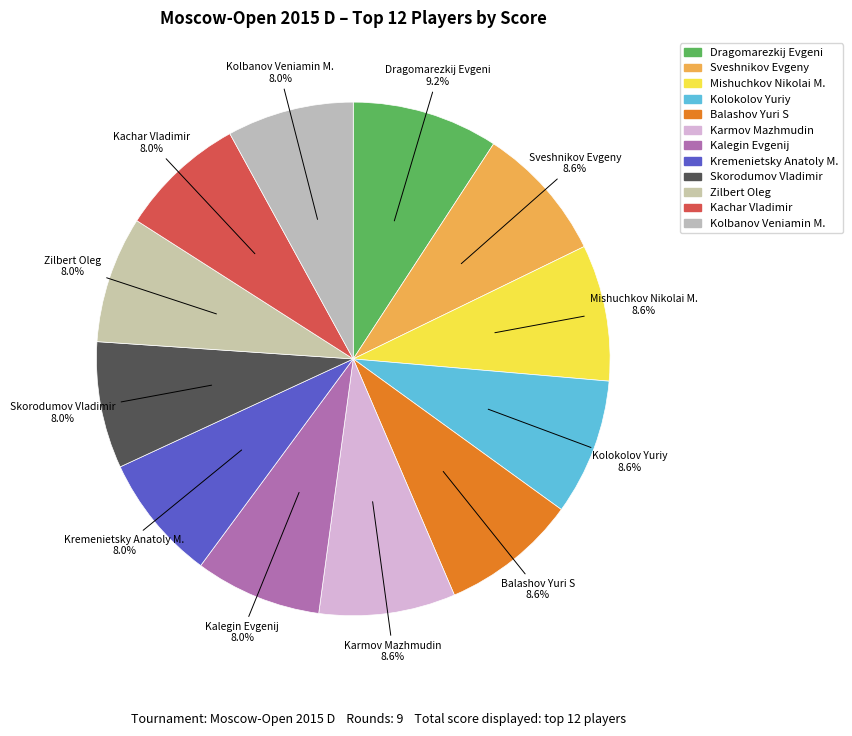

What is the ratio of the value at Kolokolov Yuriy to the value at Mishuchkov Nikolai M.?

1.0